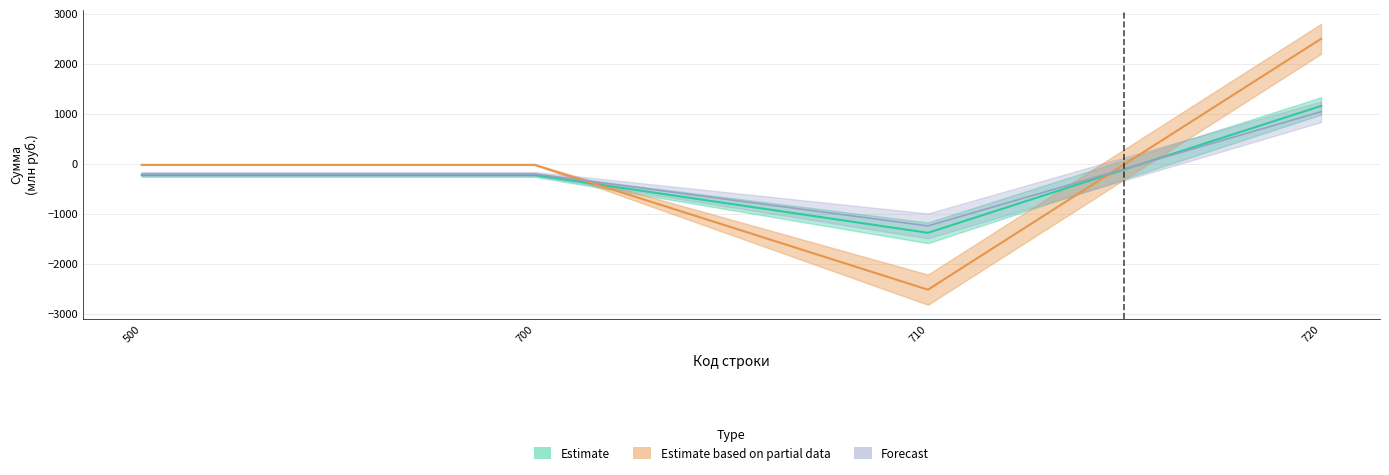

Between 500 and 700, which is larger?

500